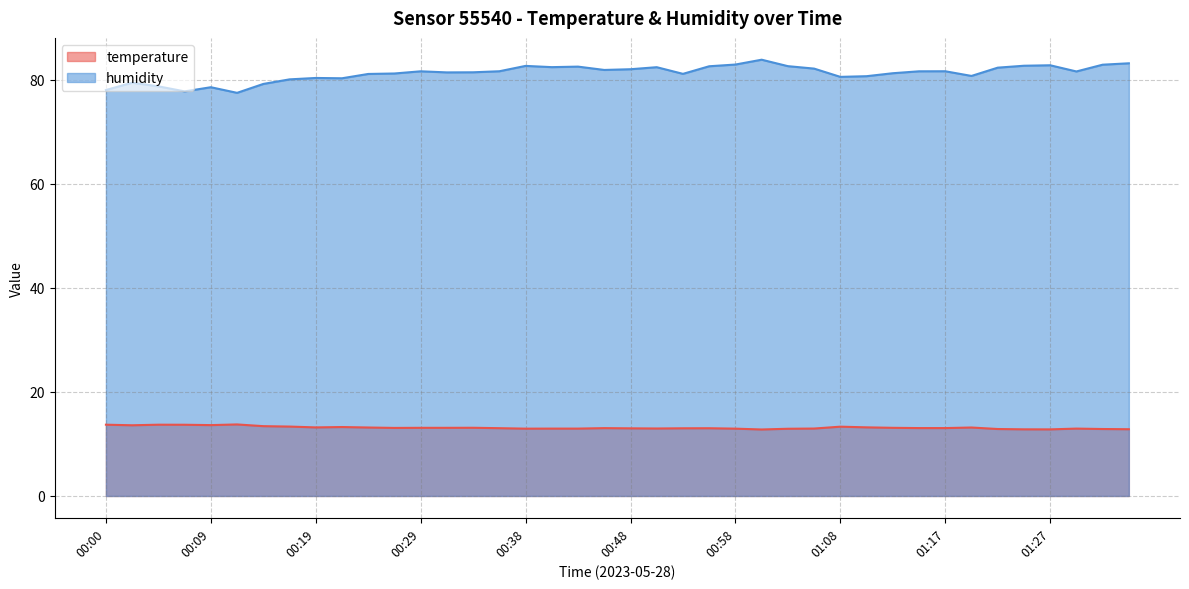

True or false: humidity and temperature cross at least once.

False